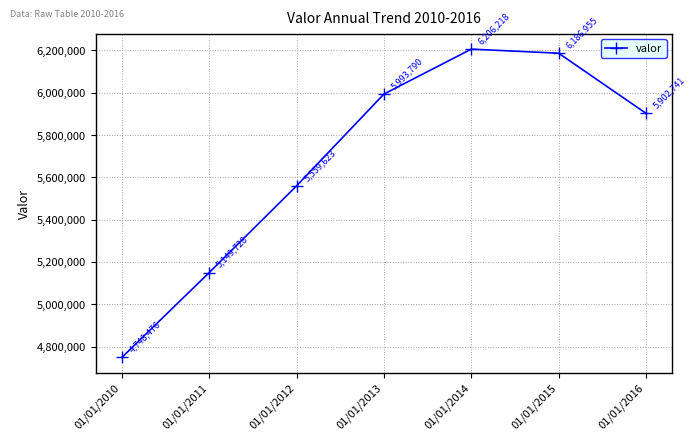

What is the difference between the second highest and minimum values?

1438479